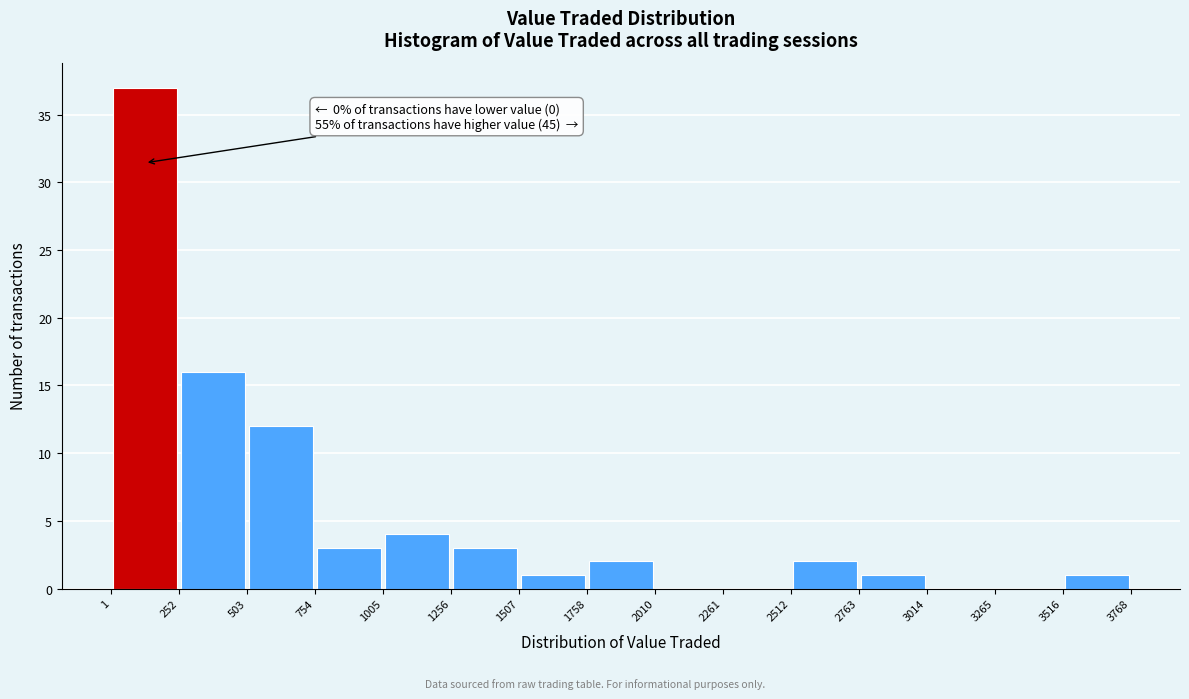

Which range on the x-axis has the tallest bar?

1 to 252